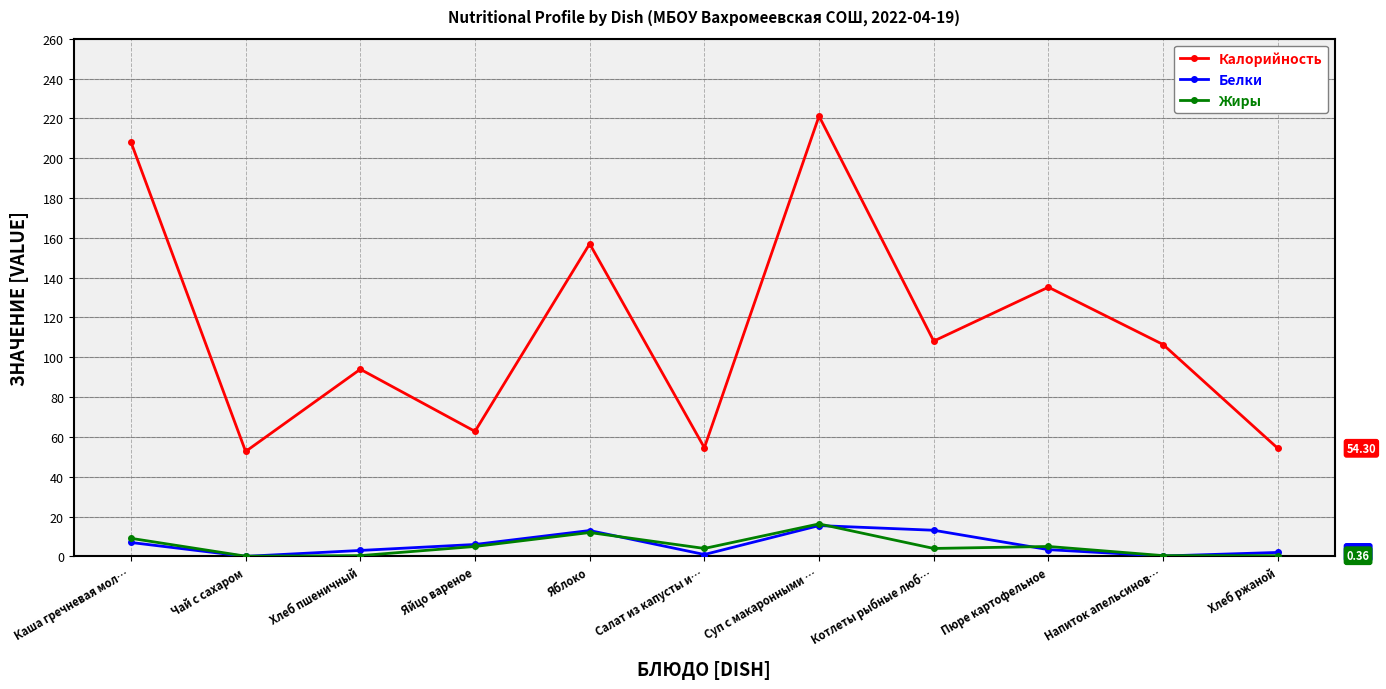

Which series changed the most between Салат из капусты и… and Пюре картофельное?

Калорийность